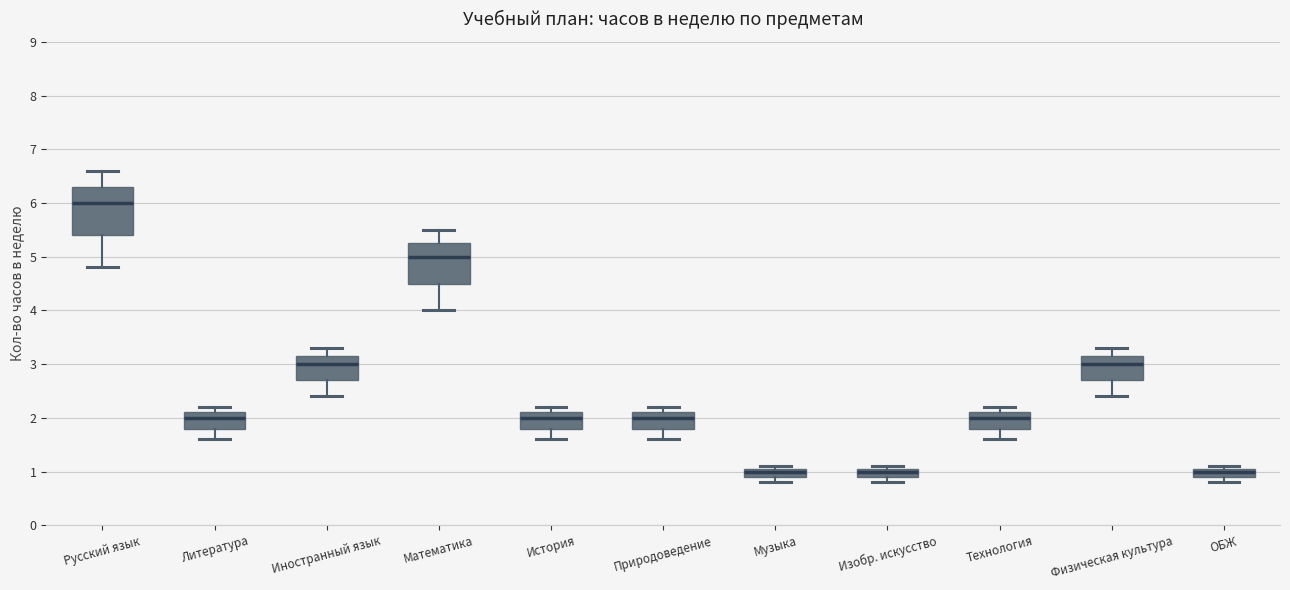

Reading left to right, transcribe this box plot: for each box, give where its median line is, the range the box spans, and where its two whiskers end, as read against the y-axis. The values are not printed on the chart, so give them approximately, as read against the axis.

Русский язык: median 6.0, box 5.4 to 6.3, whiskers 4.8 to 6.6
Литература: median 2.0, box 1.8 to 2.1, whiskers 1.6 to 2.2
Иностранный язык: median 3.0, box 2.7 to 3.2, whiskers 2.4 to 3.3
Математика: median 5.0, box 4.5 to 5.3, whiskers 4.0 to 5.5
История: median 2.0, box 1.8 to 2.1, whiskers 1.6 to 2.2
Природоведение: median 2.0, box 1.8 to 2.1, whiskers 1.6 to 2.2
Музыка: median 1.0, box 0.9 to 1.1, whiskers 0.8 to 1.1 (just above the box's upper edge)
Изобр. искусство: median 1.0, box 0.9 to 1.1, whiskers 0.8 to 1.1 (just above the box's upper edge)
Технология: median 2.0, box 1.8 to 2.1, whiskers 1.6 to 2.2
Физическая культура: median 3.0, box 2.7 to 3.2, whiskers 2.4 to 3.3
ОБЖ: median 1.0, box 0.9 to 1.1, whiskers 0.8 to 1.1 (just above the box's upper edge)